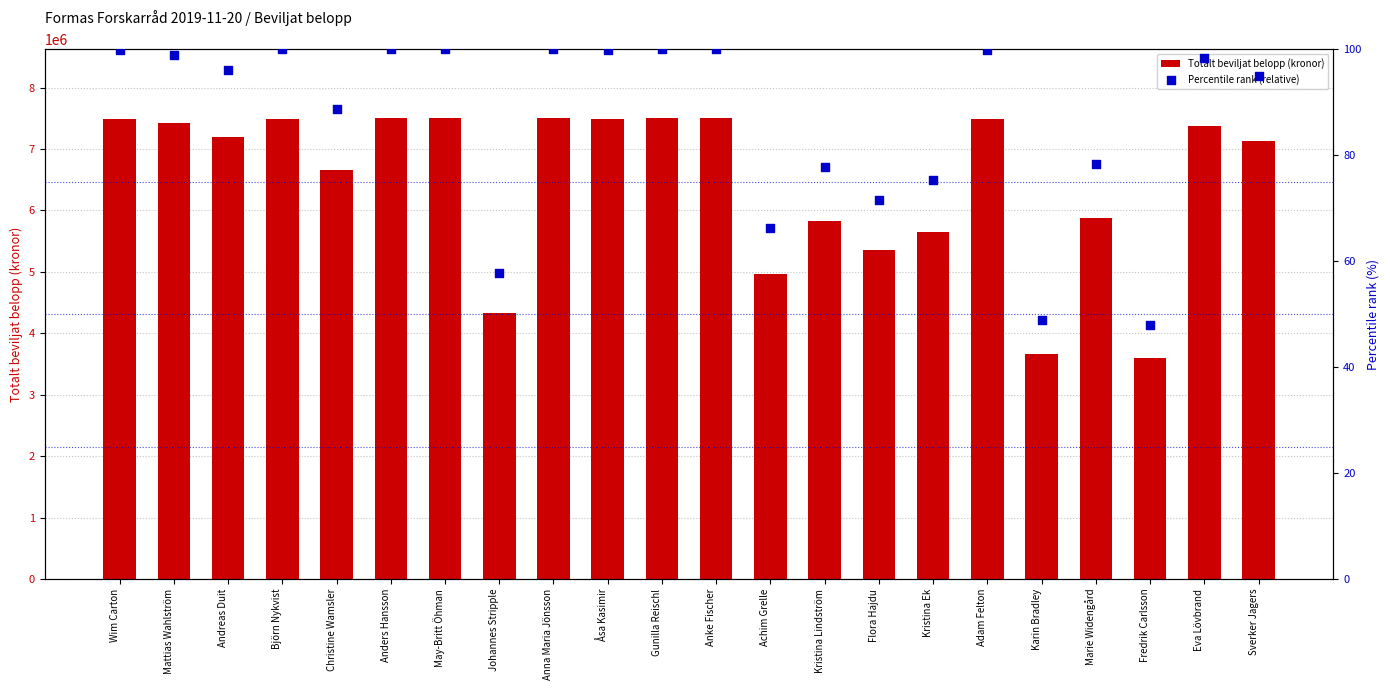

Is the value of Percentile rank (relative) at Anders Hansson greater than the value of Totalt beviljat belopp (kronor) at Kristina Ek?

No